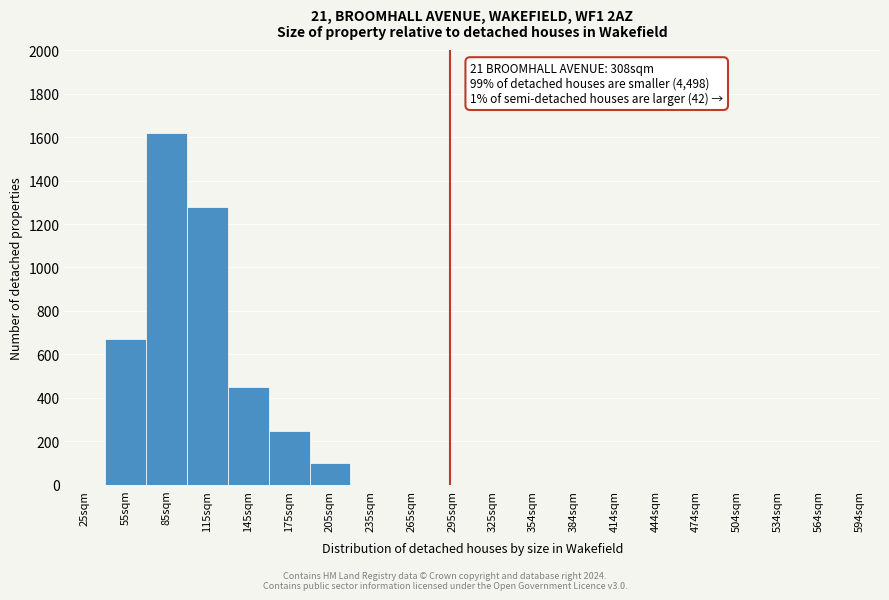

Reading left to right, what are all the values shown in this chart?

25sqm=0	55sqm=670	85sqm=1620	115sqm=1280	145sqm=450	175sqm=250	205sqm=100	235sqm=0	265sqm=0	295sqm=0	325sqm=0	354sqm=0	384sqm=0	414sqm=0	444sqm=0	474sqm=0	504sqm=0	534sqm=0	564sqm=0	594sqm=0